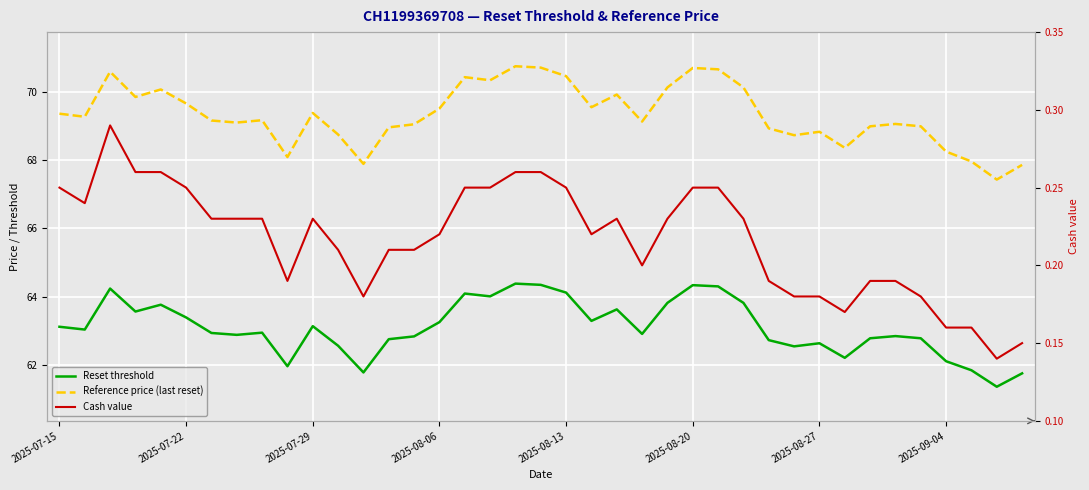

What is the greatest value displayed?

70.8